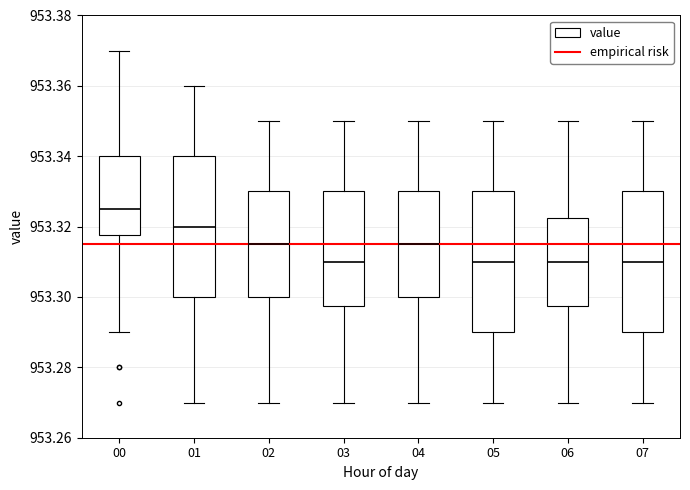

Where is the upper edge of the box at x = 06 on the y-axis? The values are not printed on the chart, so give them approximately, as read against the axis.

953.322